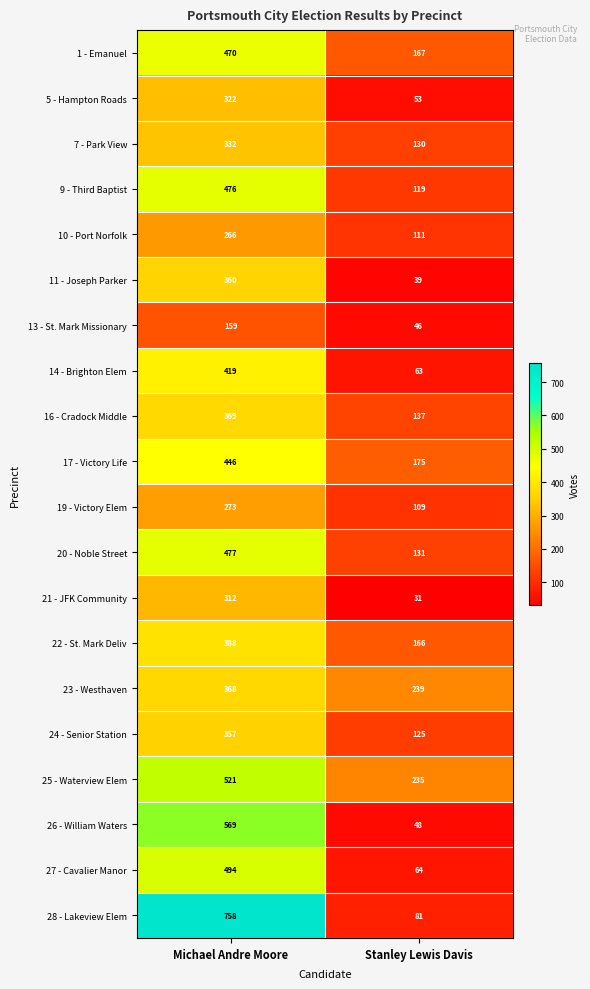

What is the sum of the 17 - Victory Life values at Stanley Lewis Davis and Michael Andre Moore?

621